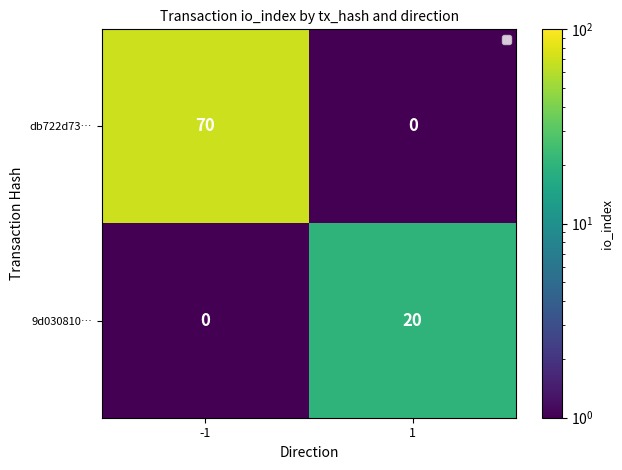

What is the total value across all series at -1?

70